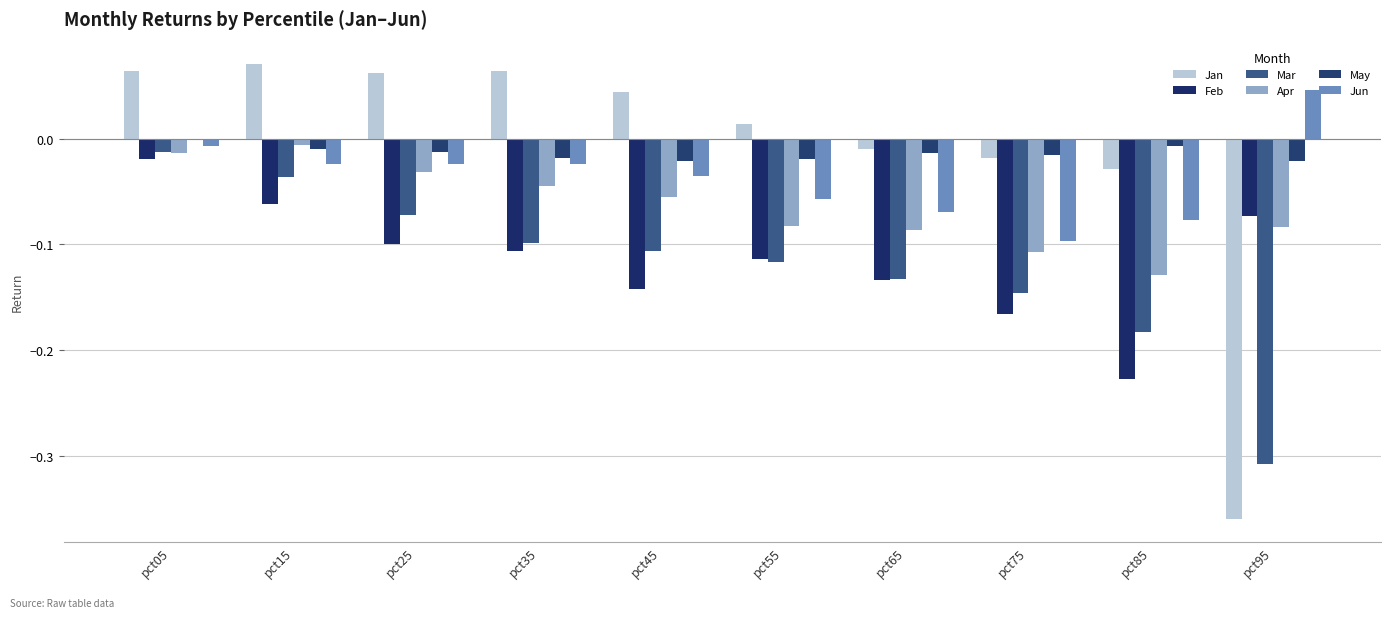

What is the sum of all Jun values?

-0.4